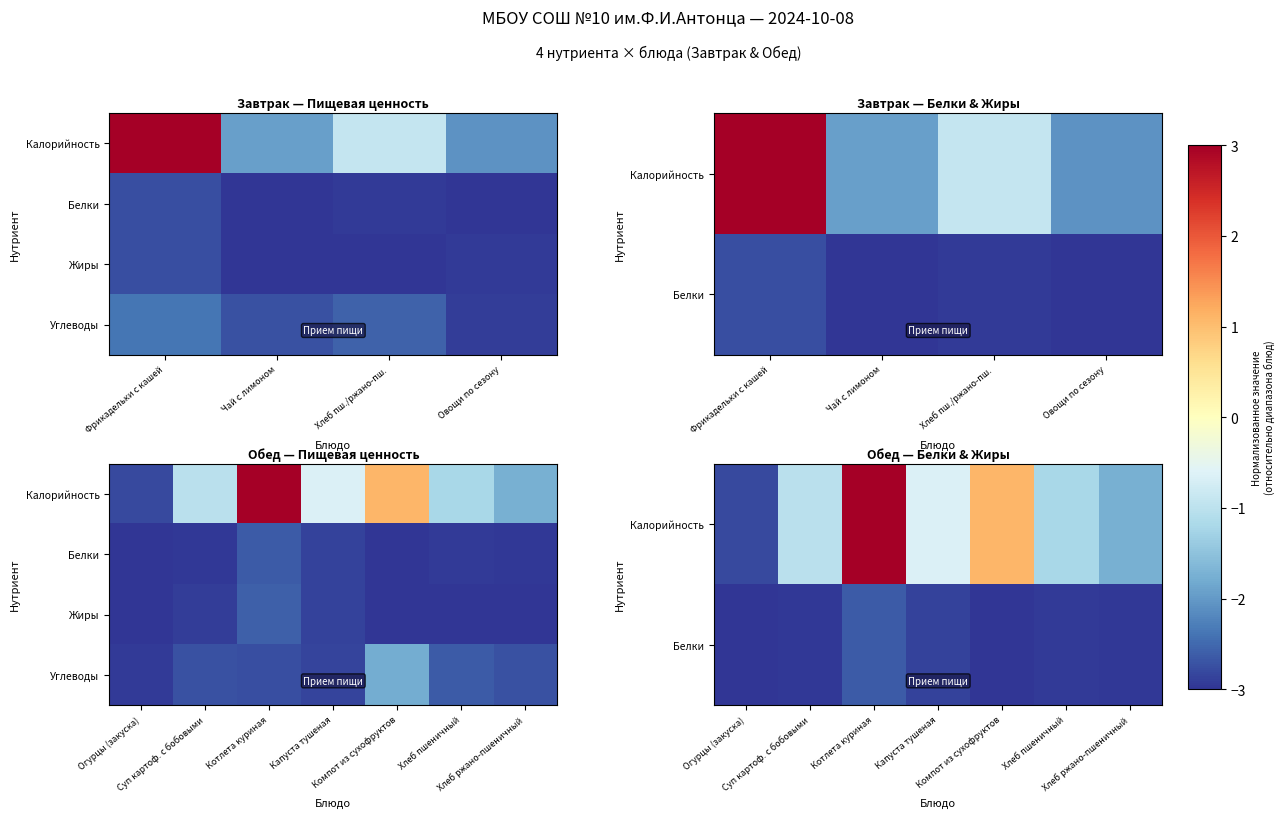

How many data points does each series have?

7